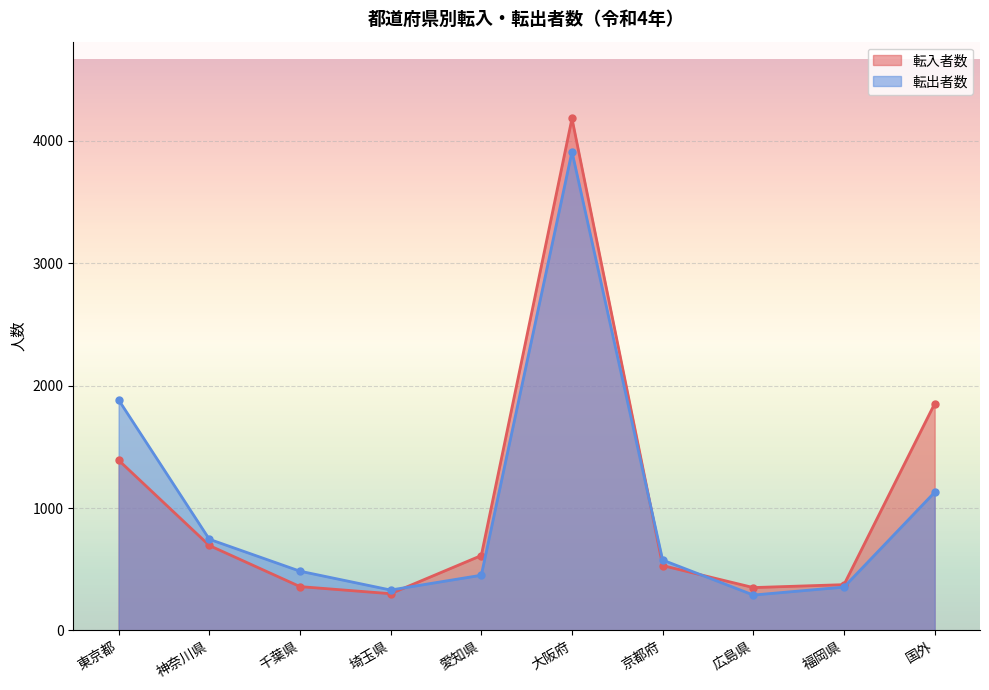

What is the sum of the 転出者数 values at 京都府 and 大阪府?

4488